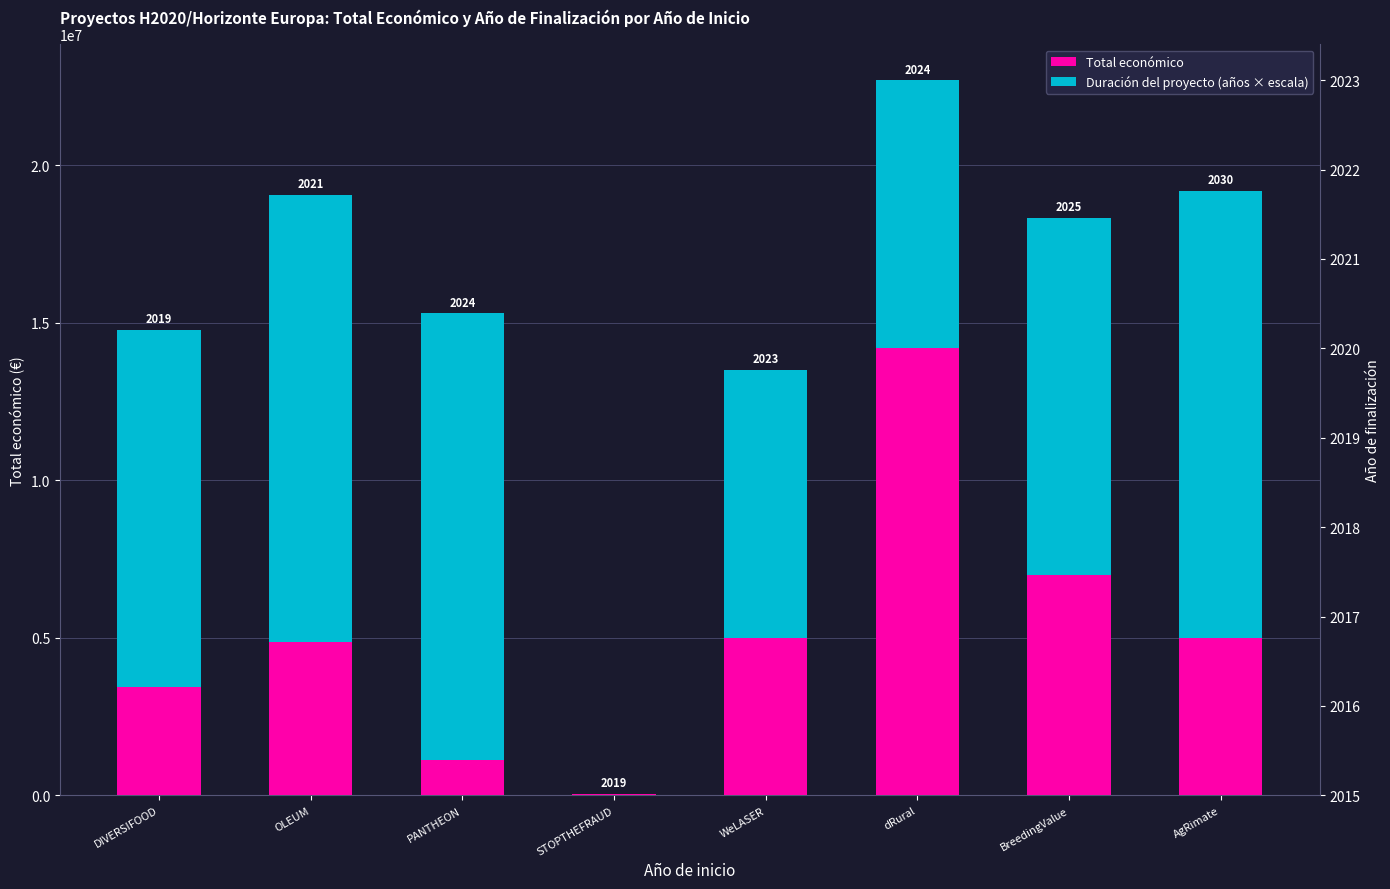

Which series changed the most between OLEUM and PANTHEON?

Total económico